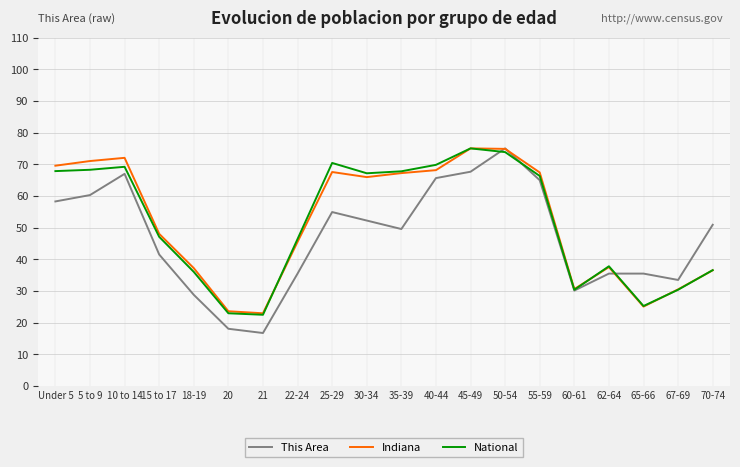

True or false: National and This Area intersect in this chart.

True